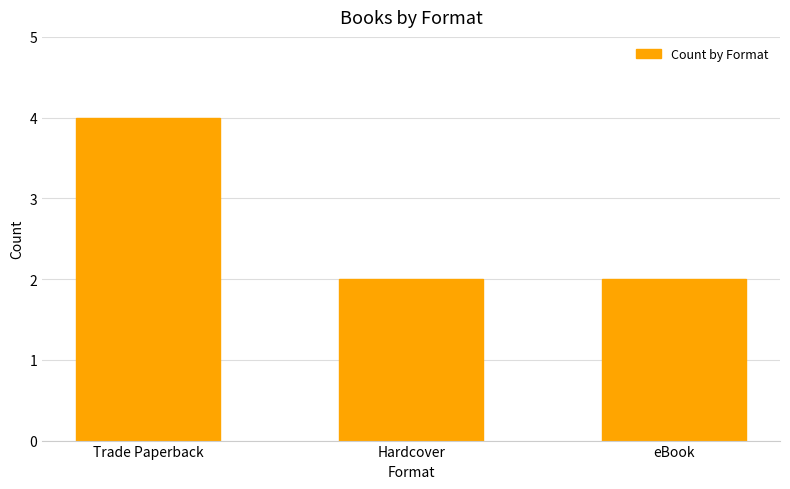

Does the chart contain any negative values?

No